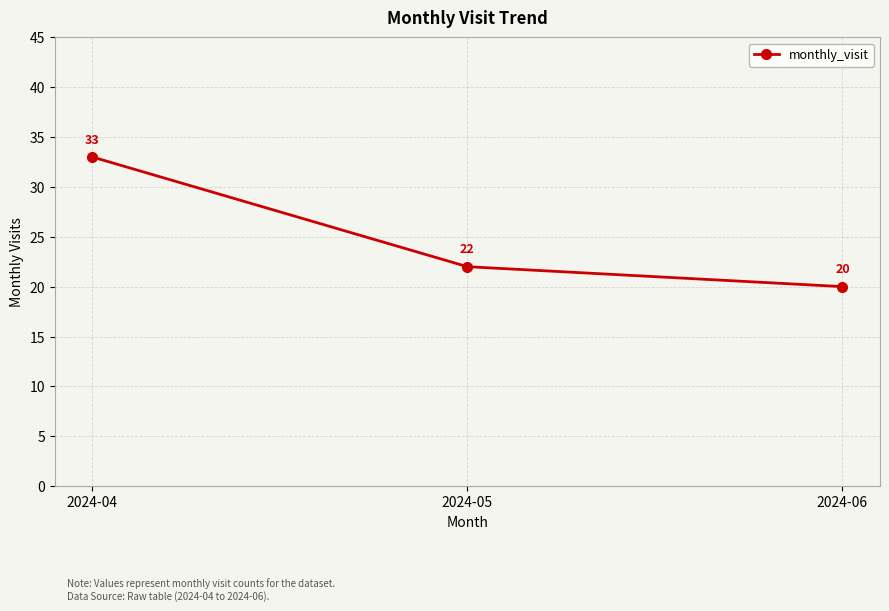

What is the sum of all values?

75